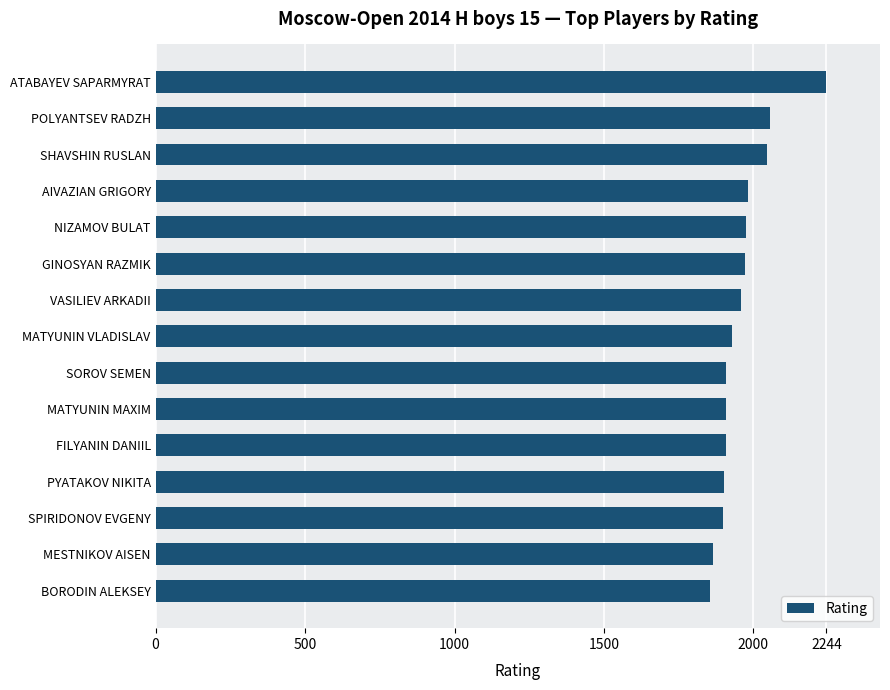

How many distinct data groups are displayed?

1